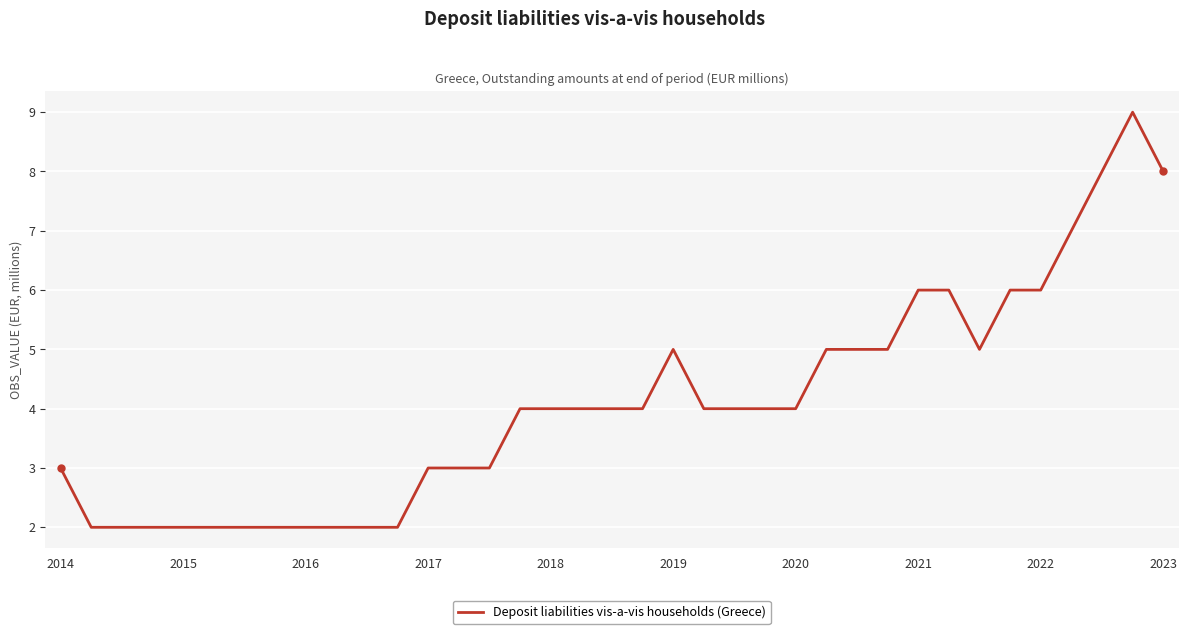

What is the greatest value displayed?

9